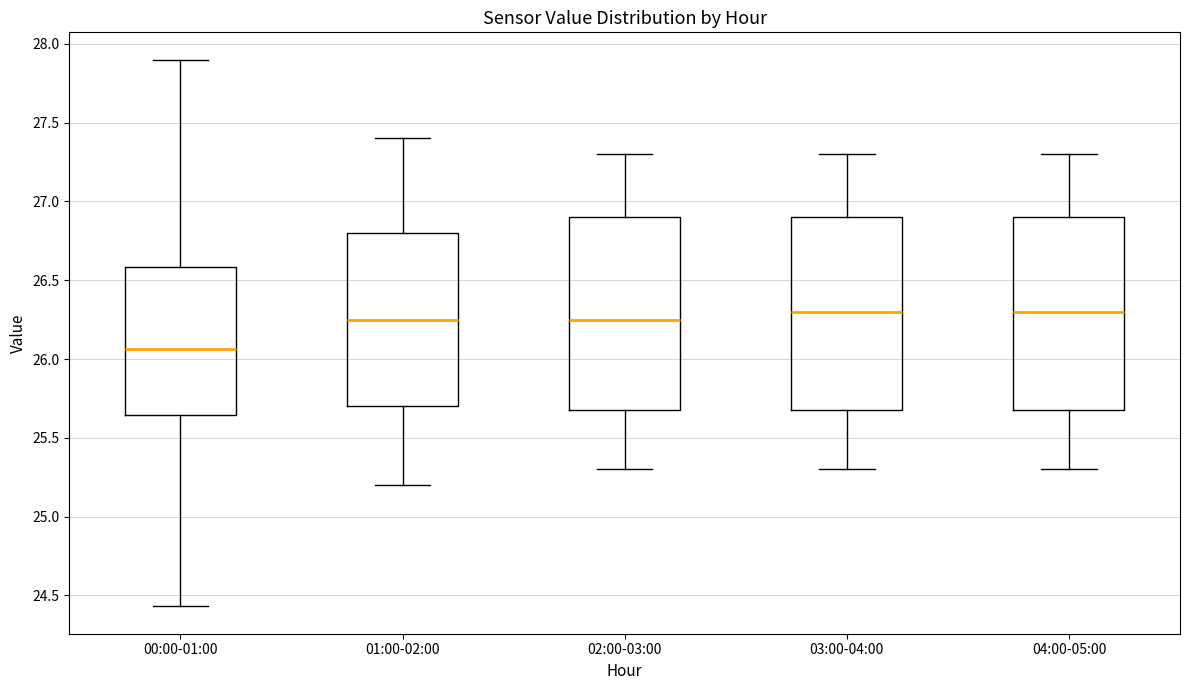

Where does the upper whisker of the box for 01:00-02:00 end on the y-axis? The values are not printed on the chart, so give them approximately, as read against the axis.

27.40